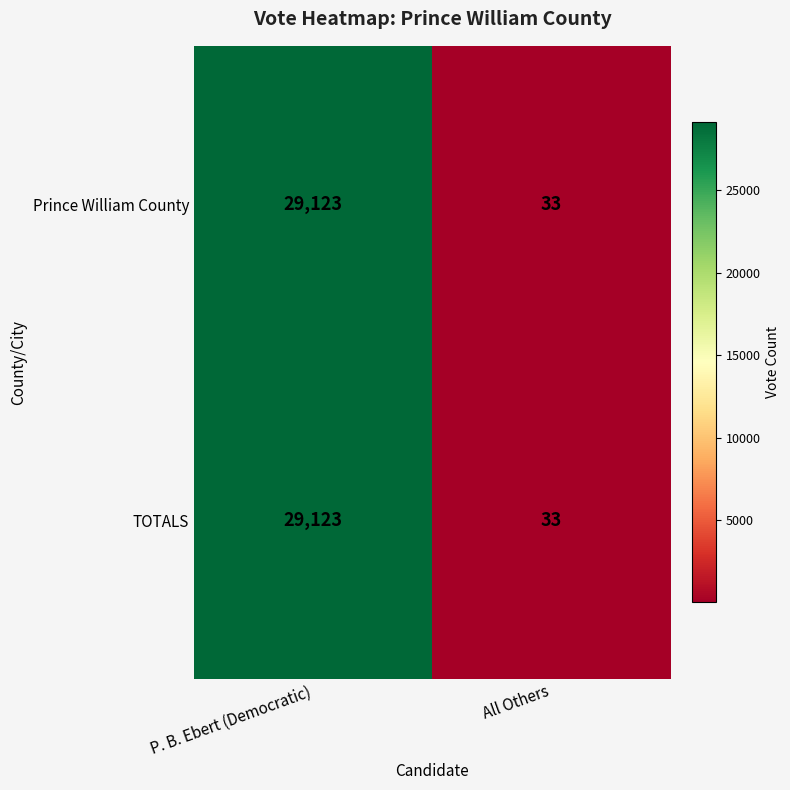

Is it true that Prince William County equals 45551 at P. B. Ebert (Democratic)?

False